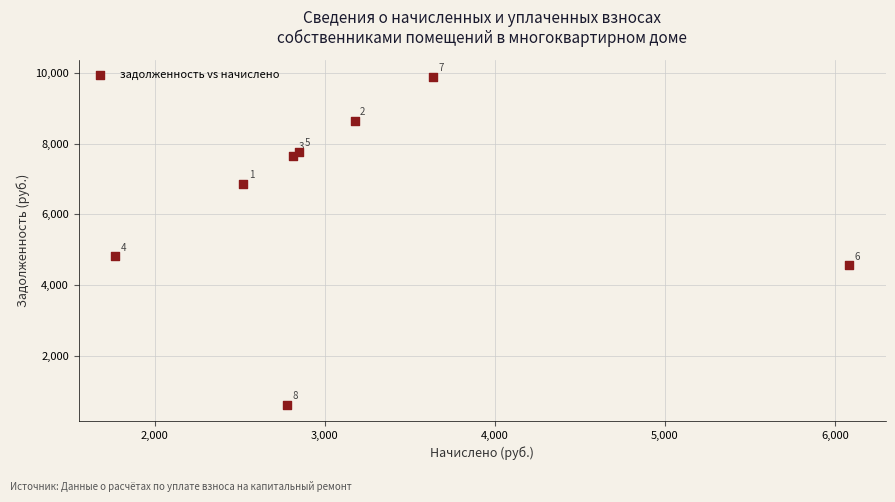

What Y value in the scatter plot is closest to 5258?

4815.7